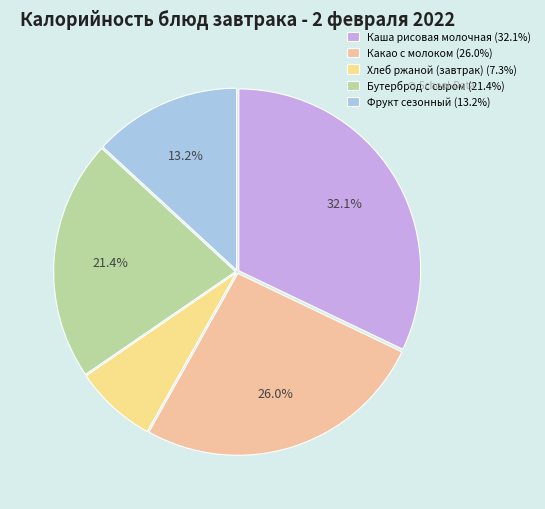

Approximately how many times larger is the value at Бутерброд с сыром compared to Хлеб ржаной (завтрак)?

2.9